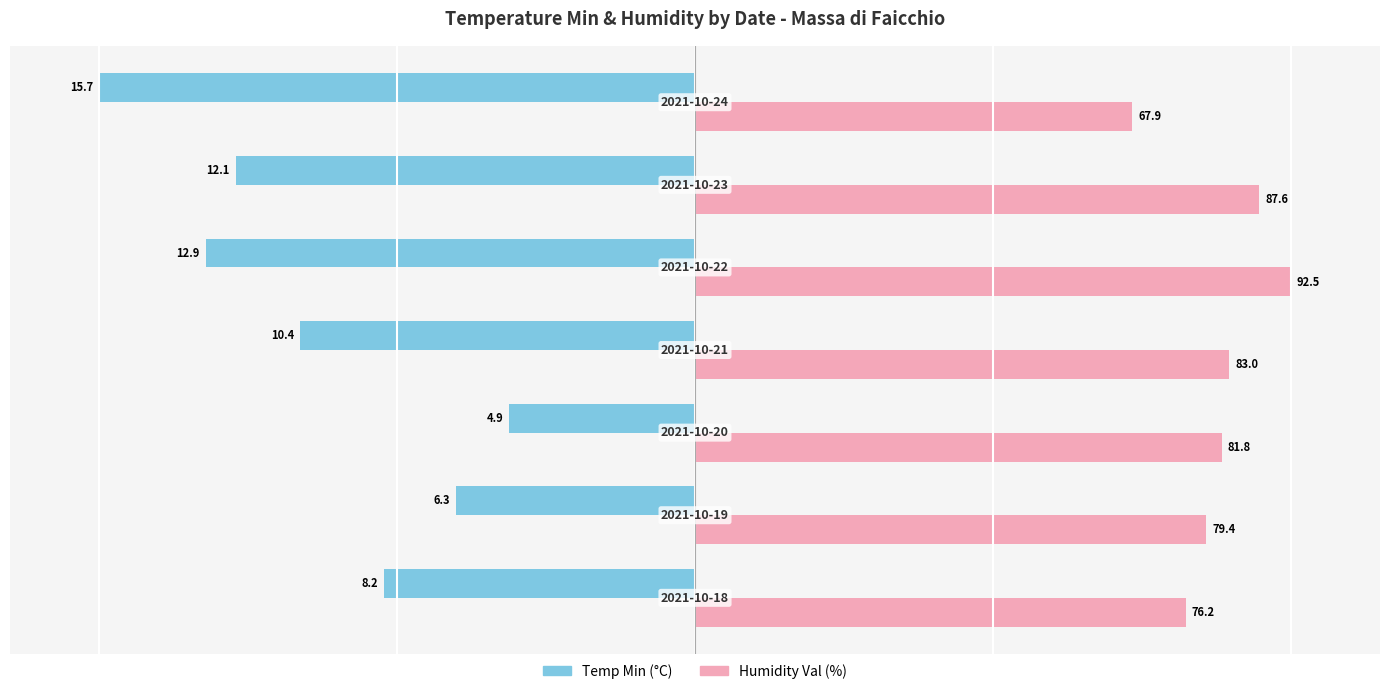

What are all the series names shown in the legend?

Temp Min (°C), Humidity Val (%)